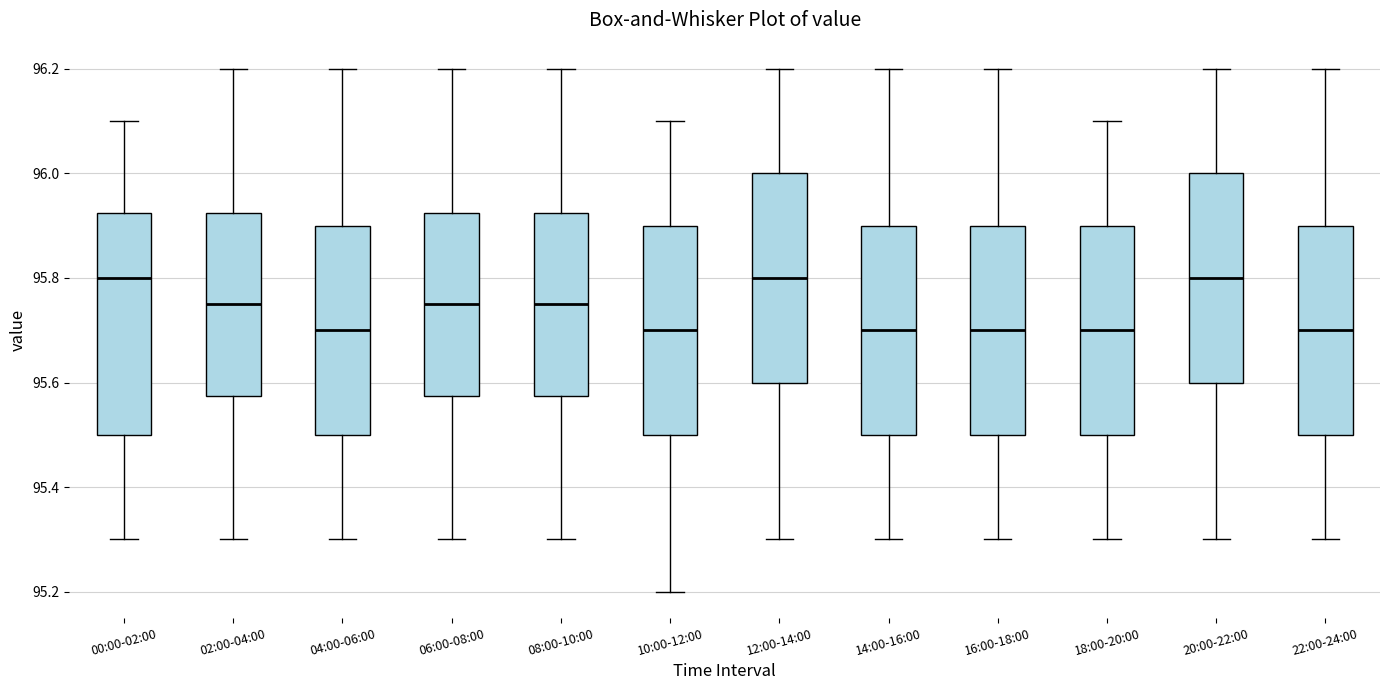

Where does the median line of the box for 04:00-06:00 sit on the y-axis? The values are not printed on the chart, so give them approximately, as read against the axis.

95.70